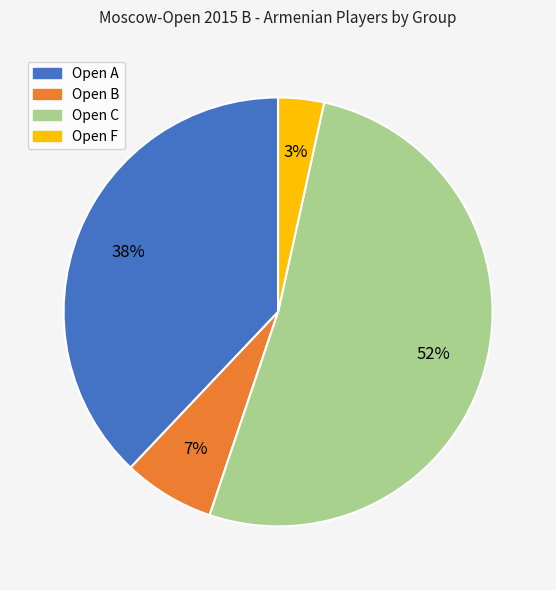

Does any single category account for the majority?

Yes